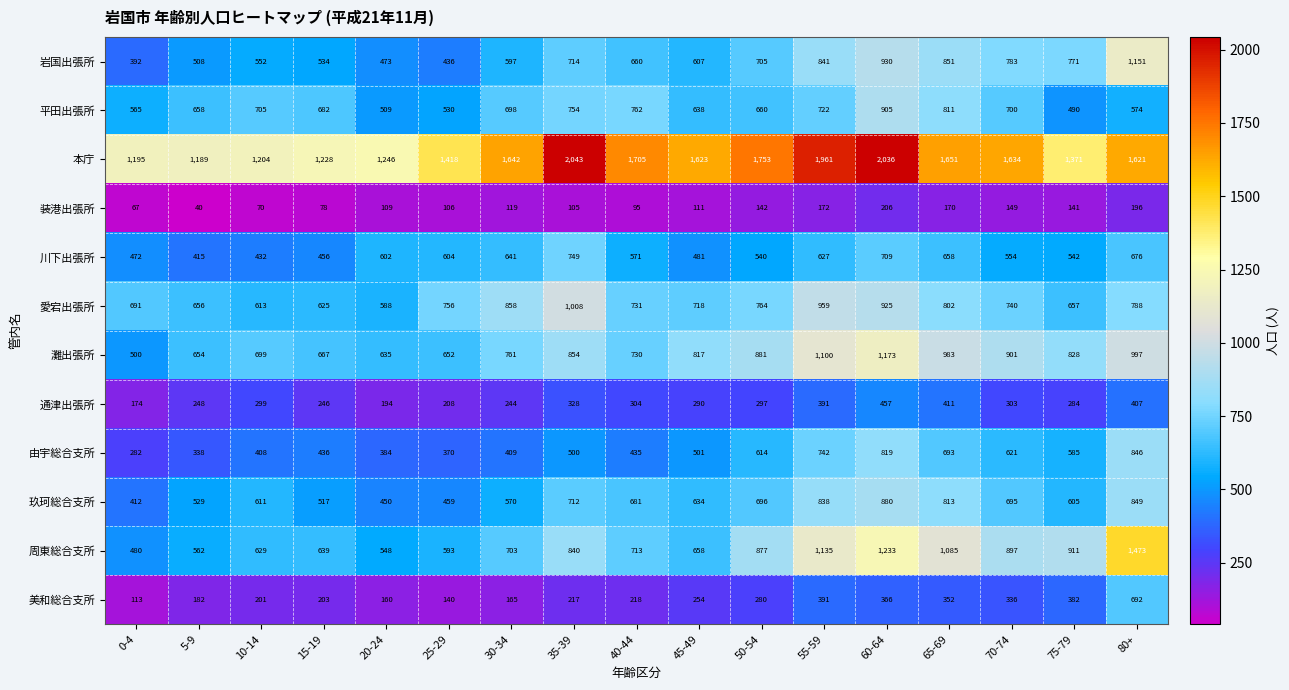

Rank the categories by 周東総合支所 value from highest to lowest.

80+, 60-64, 55-59, 65-69, 75-79, 70-74, 50-54, 35-39, 40-44, 30-34, 45-49, 15-19, 10-14, 25-29, 5-9, 20-24, 0-4